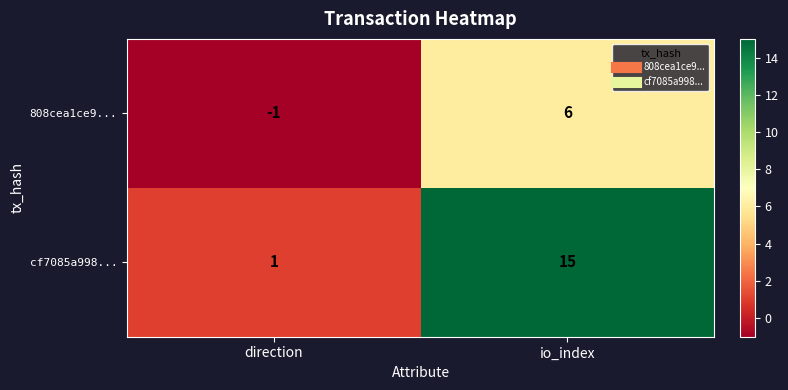

Rank the series by their maximum value, from highest to lowest.

cf7085a998..., 808cea1ce9...